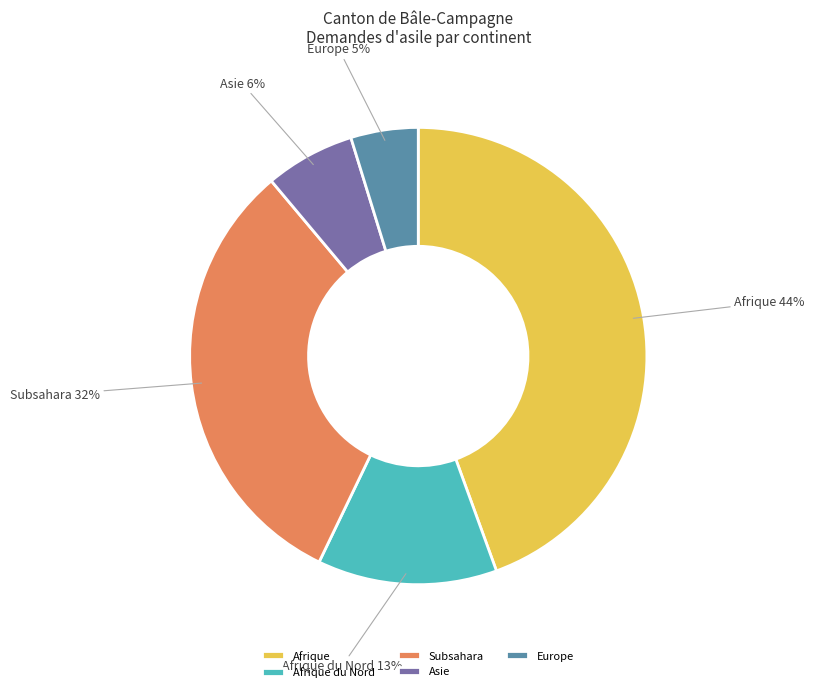

Is Afrique the majority of the pie?

No